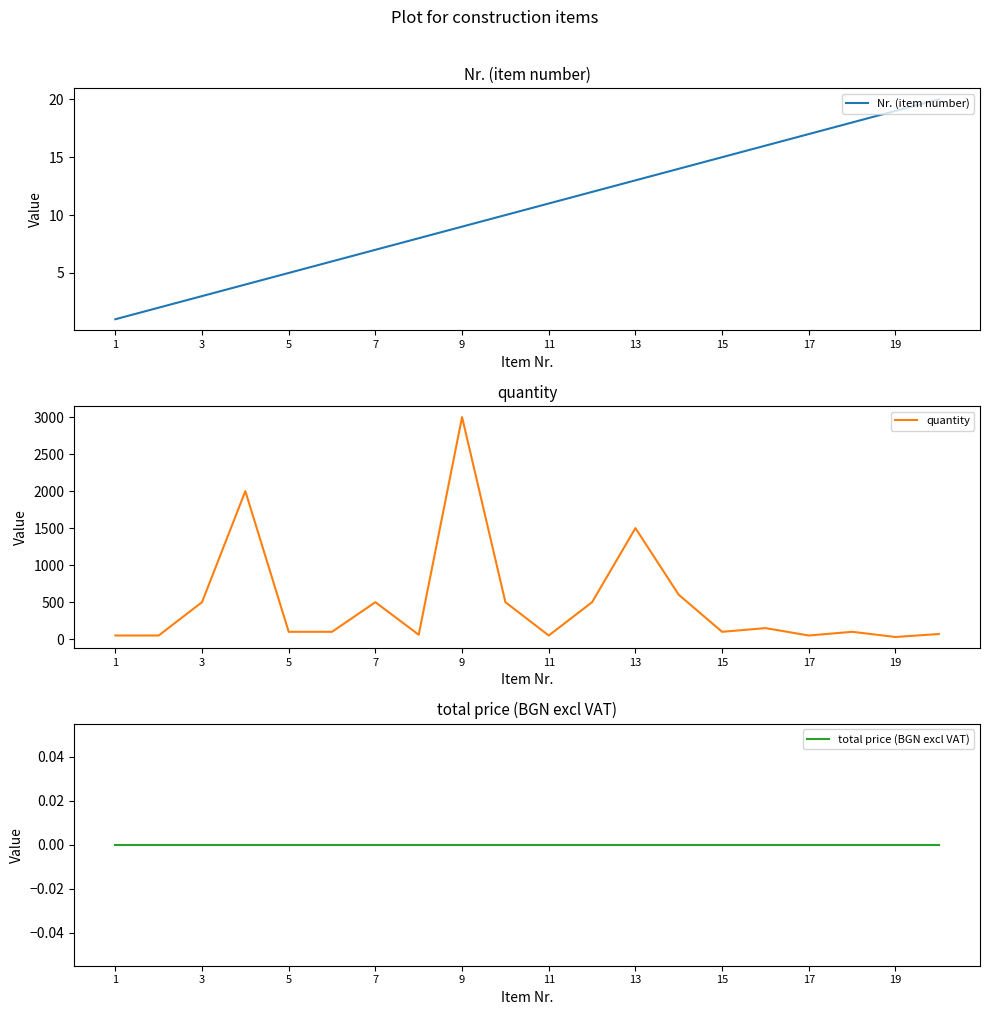

The Nr. (item number) series shows 1 at 1. True or false?

True